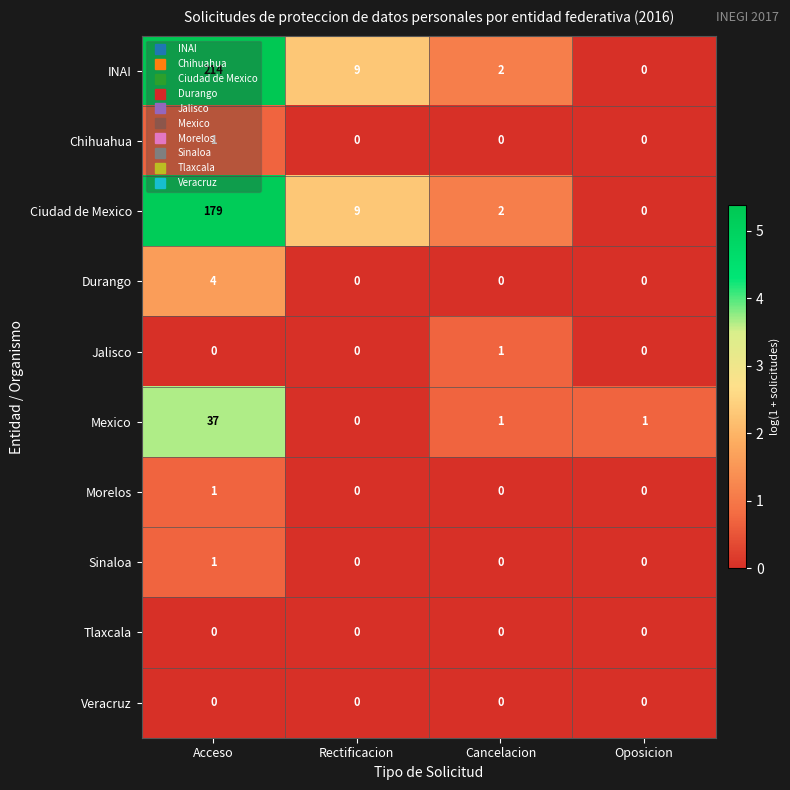

Which series has the largest range (max minus min)?

INAI